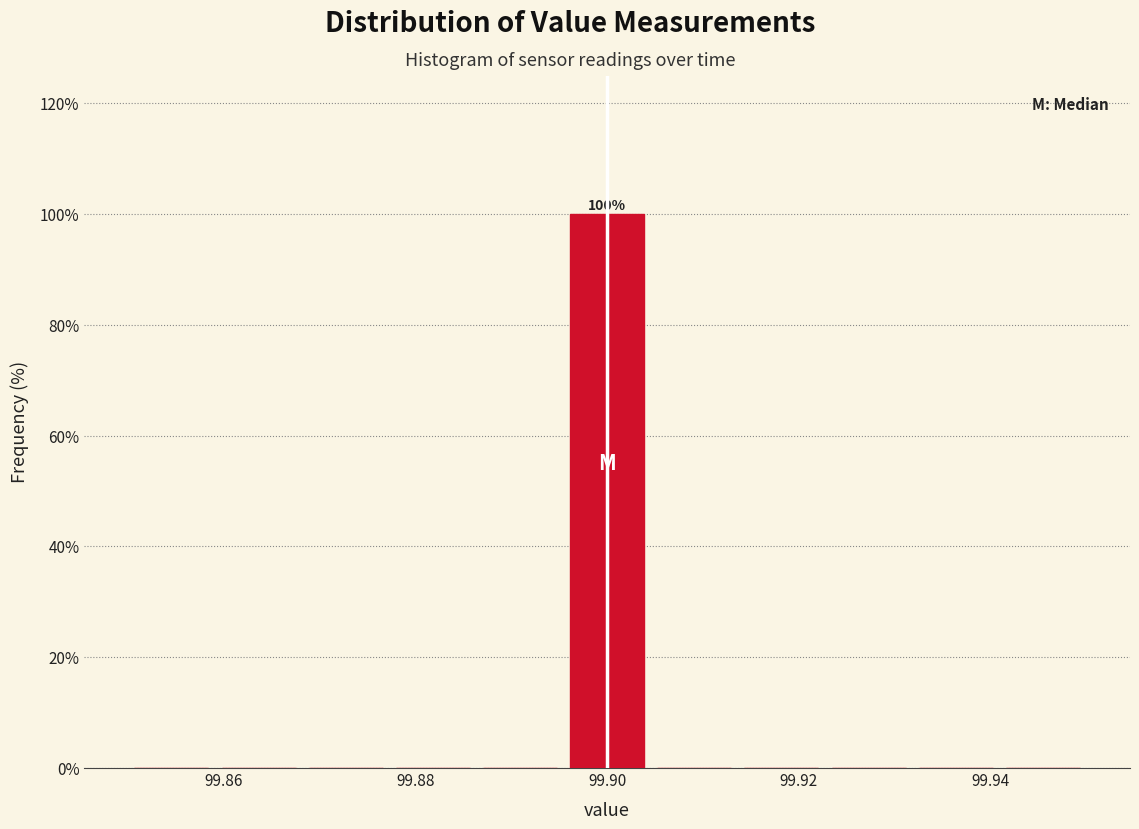

Which range on the x-axis has the tallest bar?

99.896 to 99.904